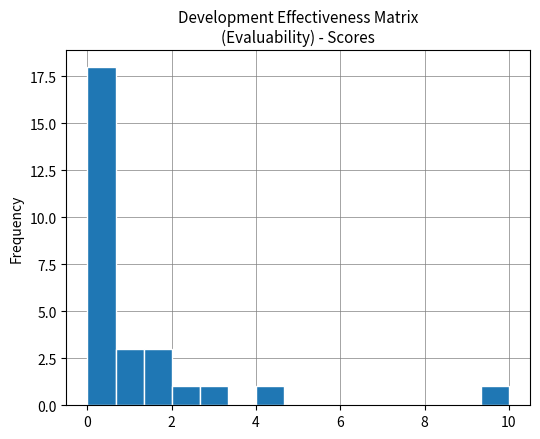

Read against the x-axis, roughly where is the centre of the tallest bar?

0.4